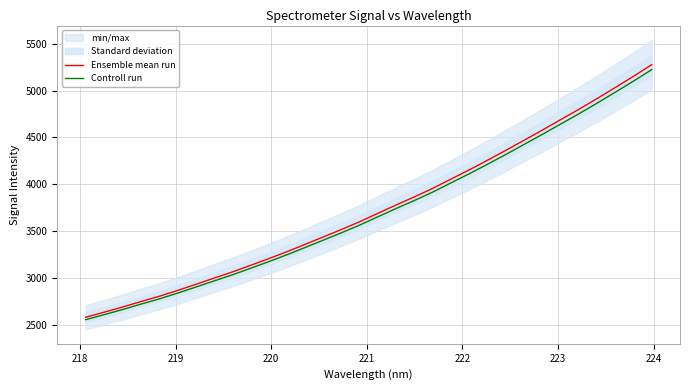

What is the minimum value for Controll run?

2552.2